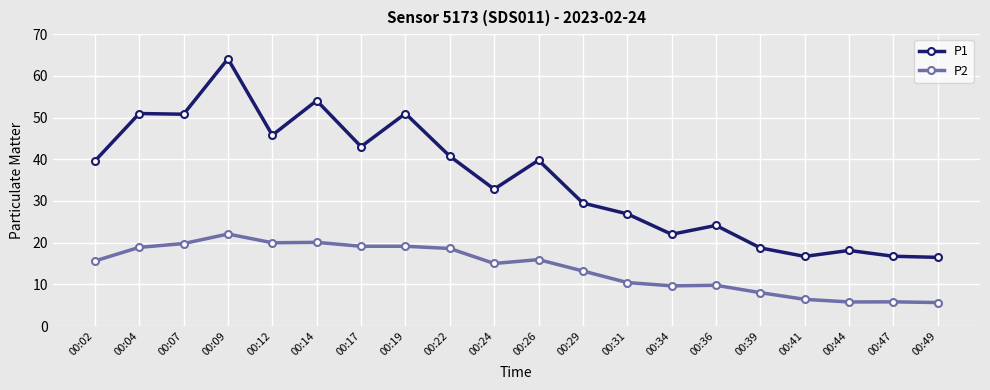

At which label does P2 first exceed 15?

00:02